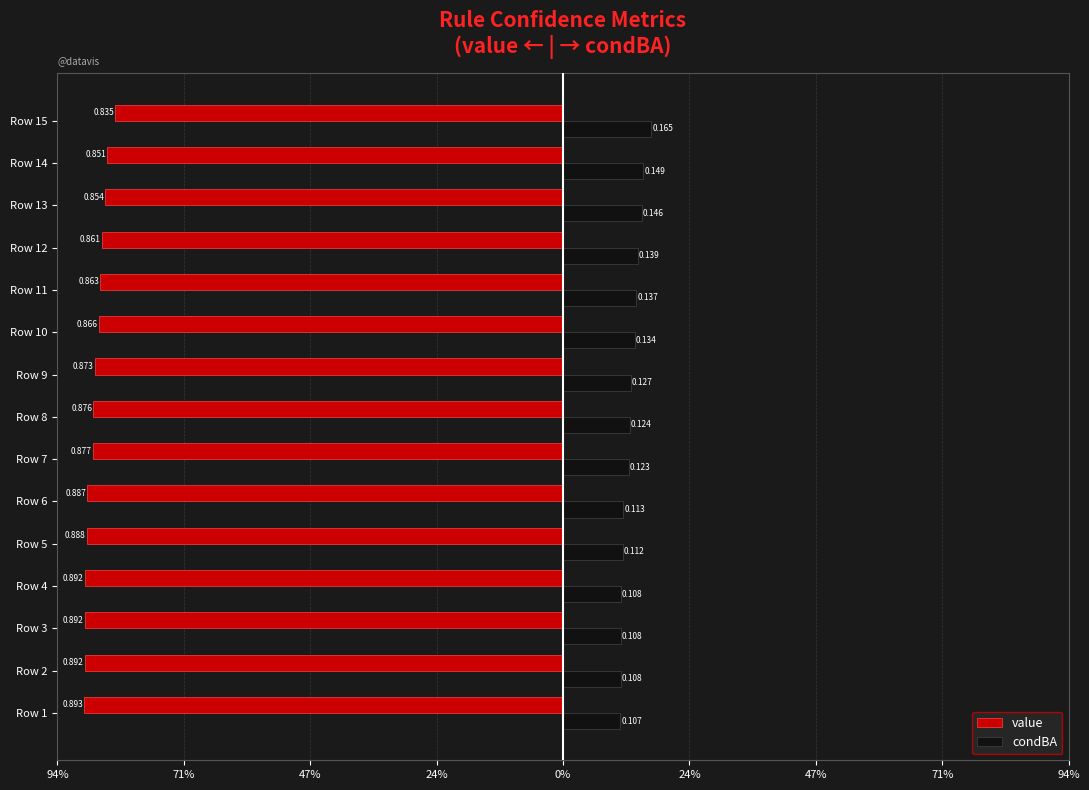

What are all the series names shown in the legend?

value, condBA